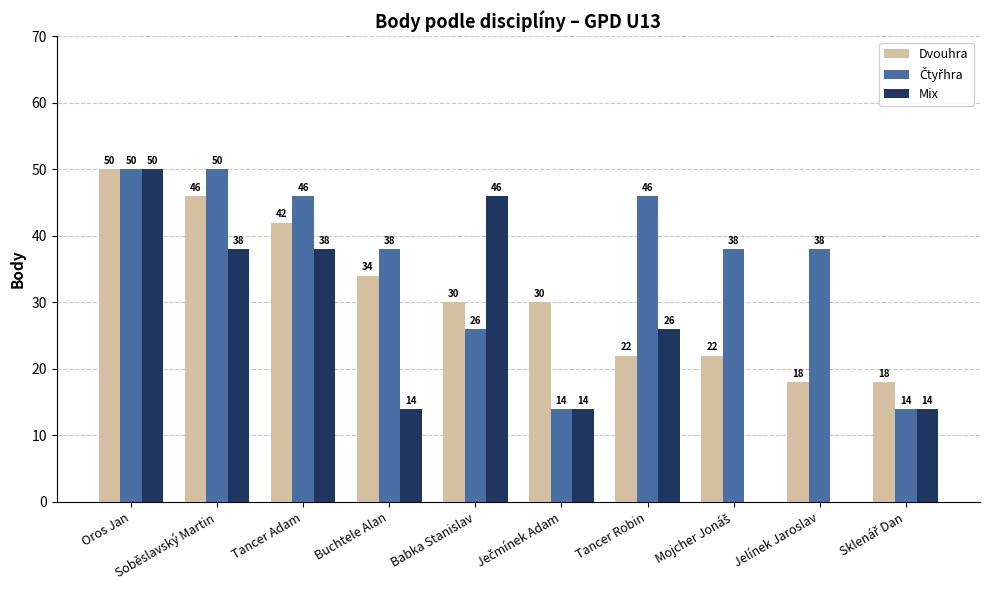

What is the sum of all Dvouhra values?

312